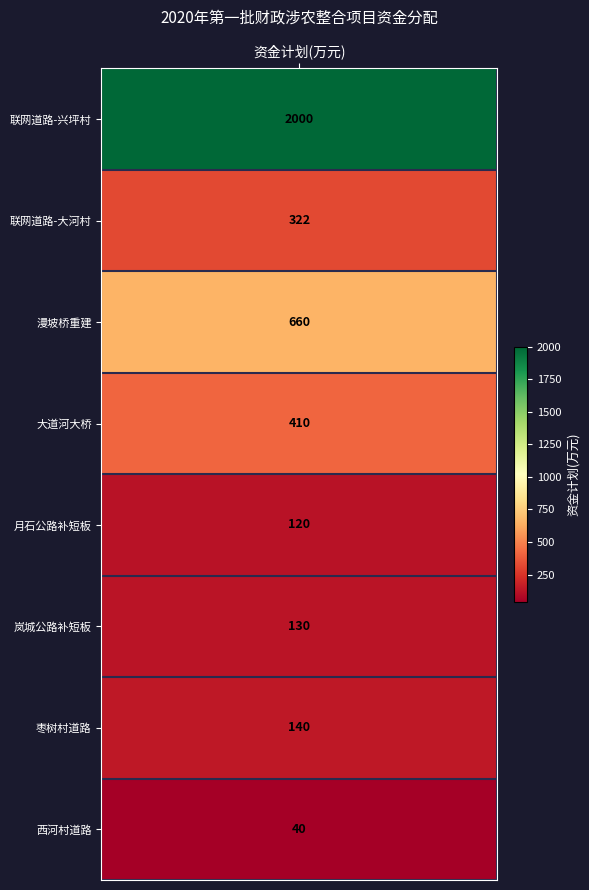

Where is the data nearest to the value 1020?

2